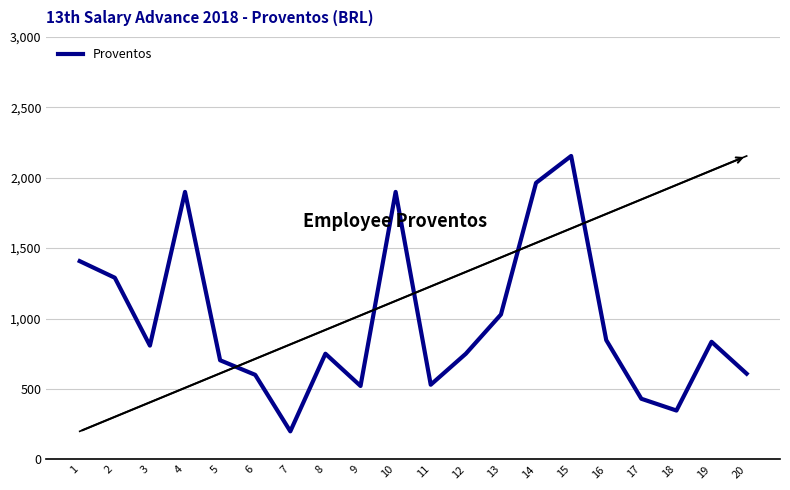

At which label does the data first exceed 807?

1